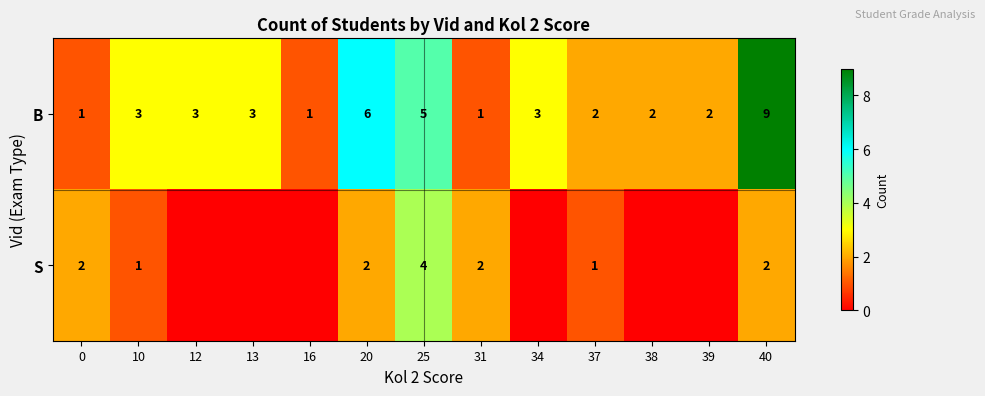

What is the total value across all series at 40?

11